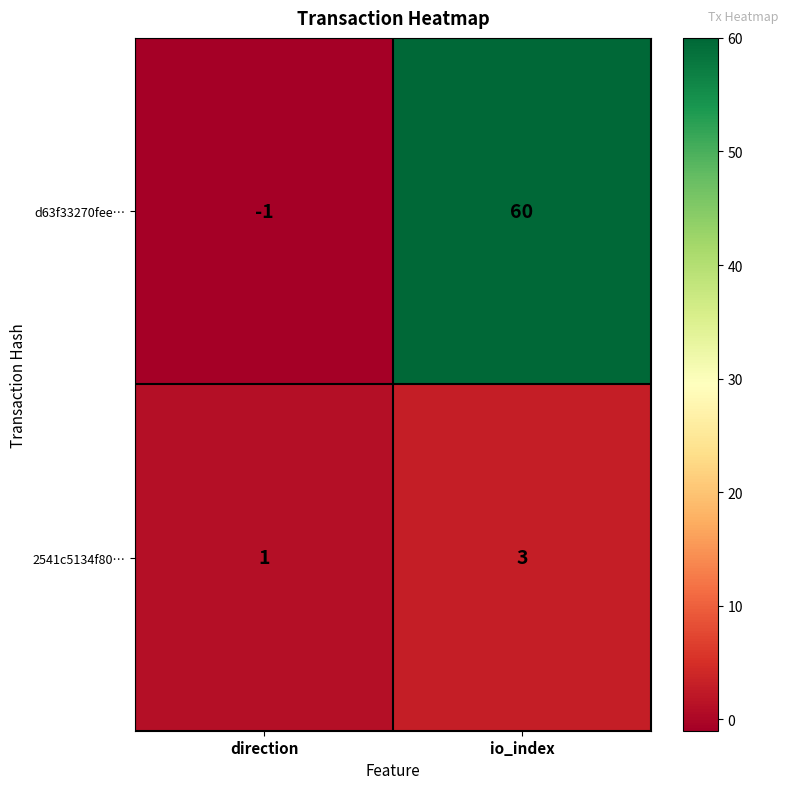

What is the sum of all d63f33270fee… values?

59